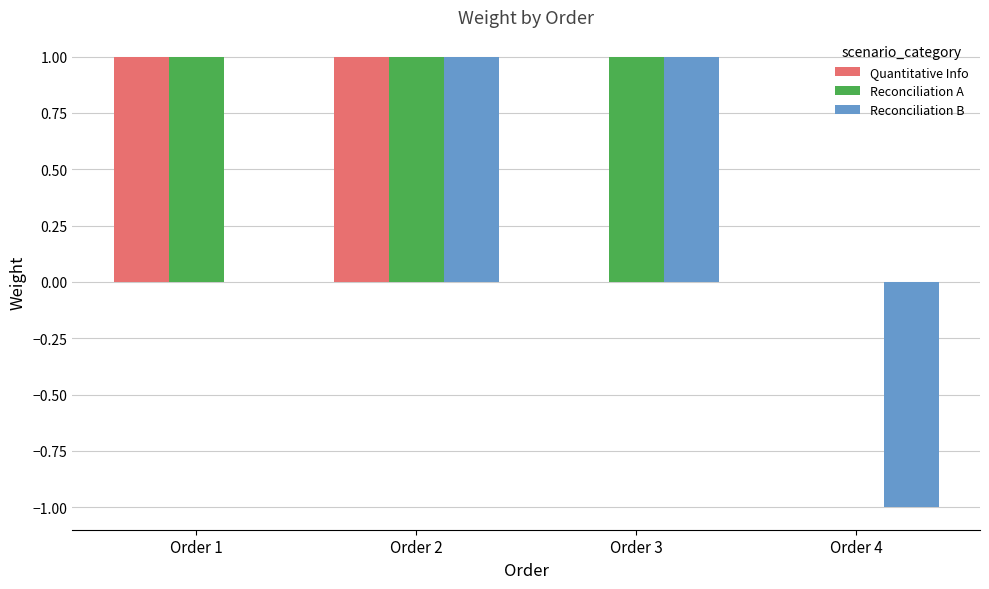

Reading left to right, what are all the values shown in this chart?

Quantitative Info: Order 1=1	Order 2=1	Order 3=0	Order 4=0
Reconciliation A: Order 1=1	Order 2=1	Order 3=1	Order 4=0
Reconciliation B: Order 1=0	Order 2=1	Order 3=1	Order 4=-1